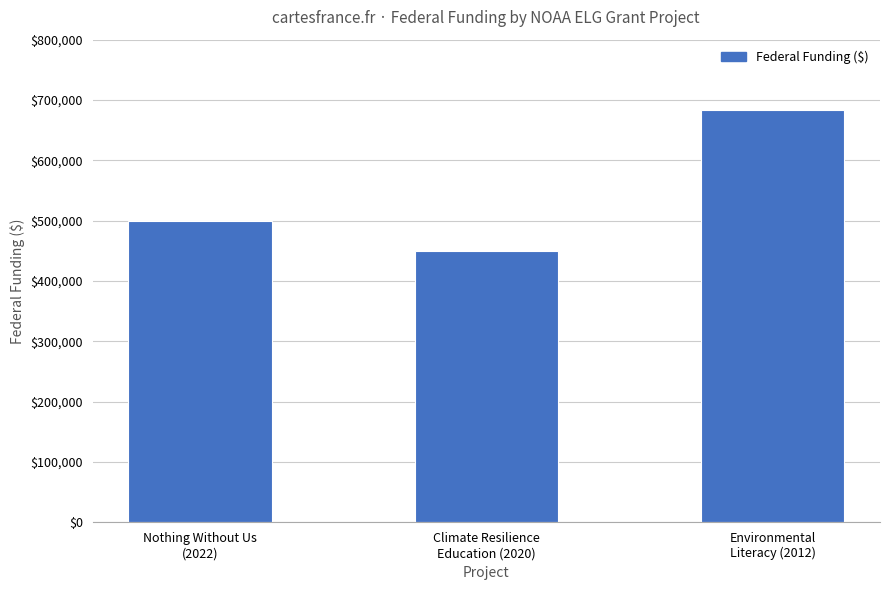

The value at Nothing Without Us
(2022) is 499999. True or false?

True